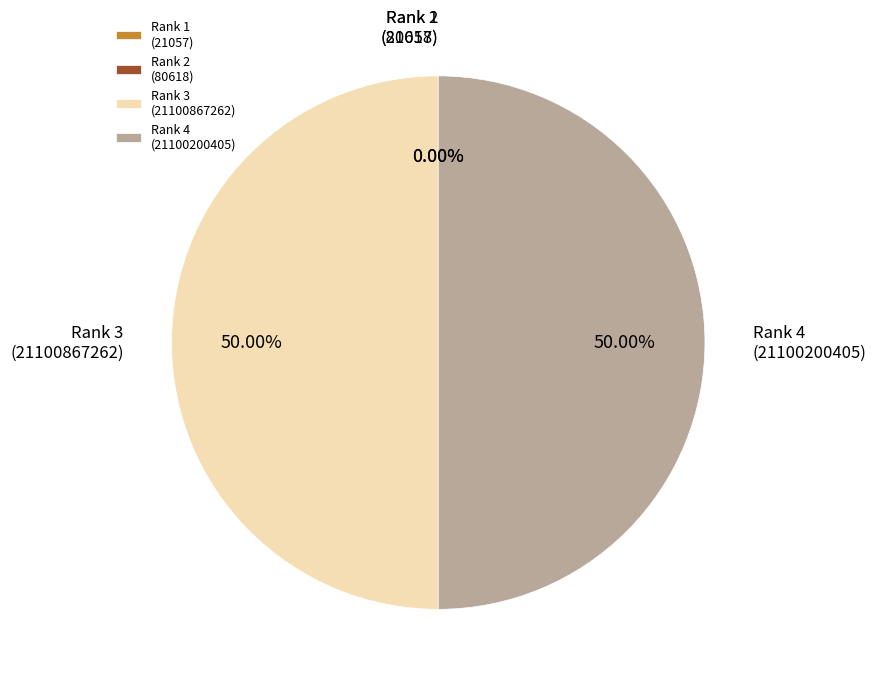

Do Rank 4 (21100200405) and Rank 3 (21100867262) together represent more than half of the pie?

Yes